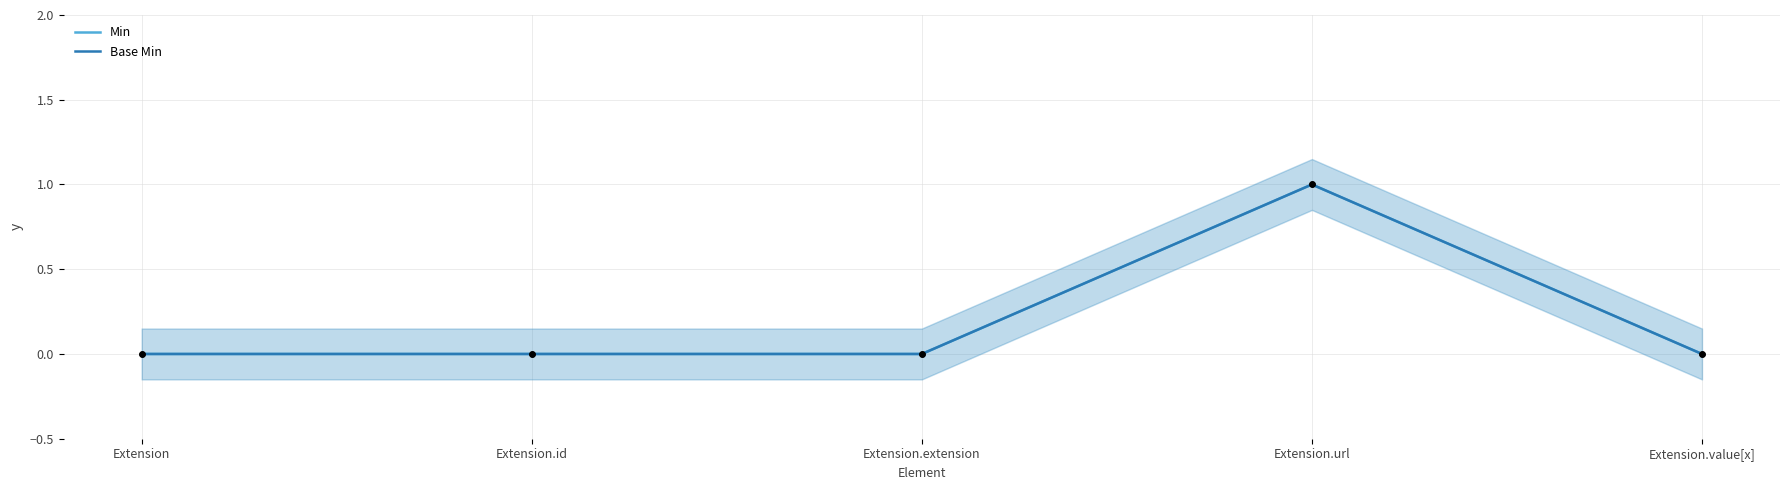

Is the value of Base Min at Extension.id greater than the value of Min at Extension.id?

No